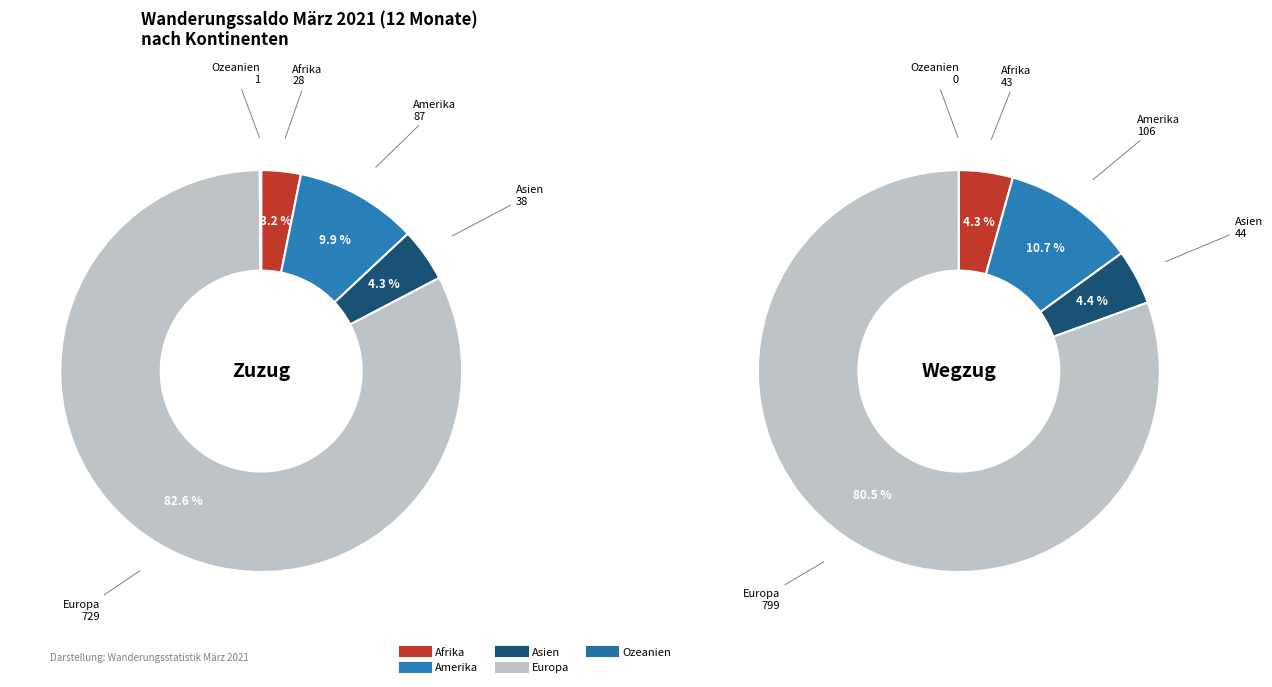

Combined, what portion of the pie is Europa and Afrika?

85.7%